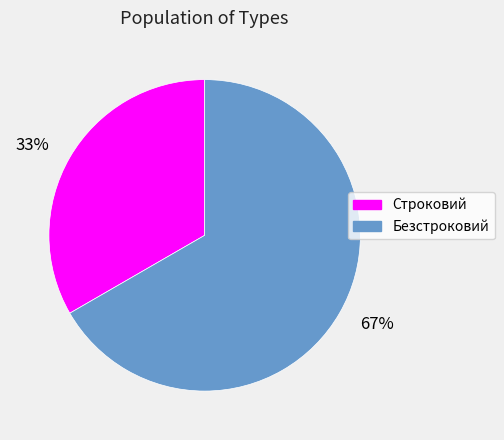

The 67% slice represents 53% of the pie. True or false?

False